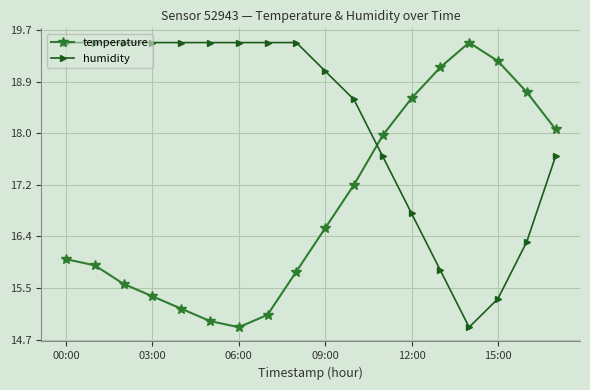

What is the value of the humidity point at the 12th from the left?

17.7